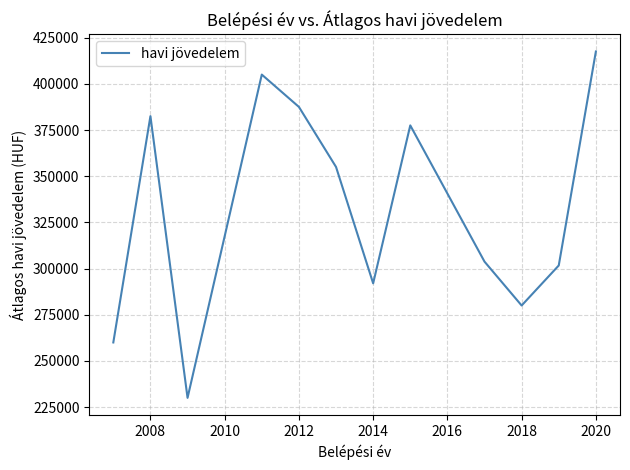

What is the maximum value shown in the chart?

417500.0